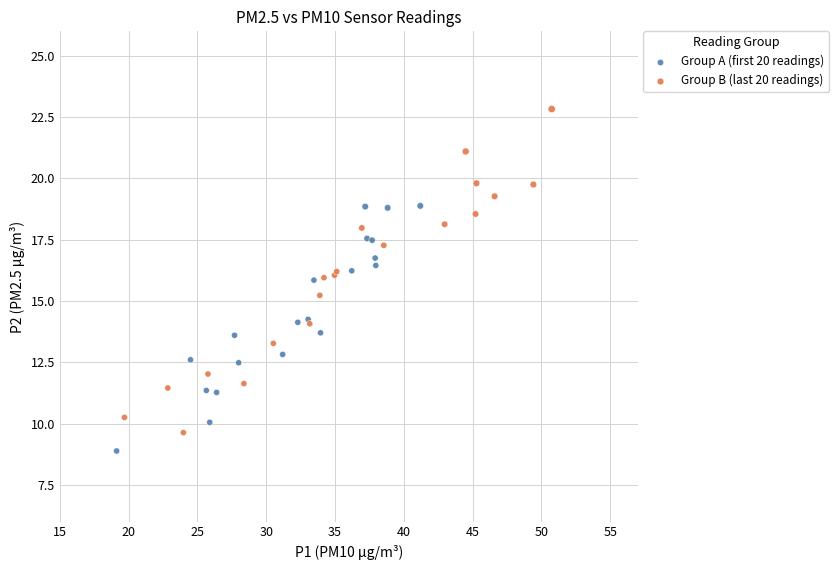

Which series reaches the minimum Y coordinate?

Group A (first 20 readings)